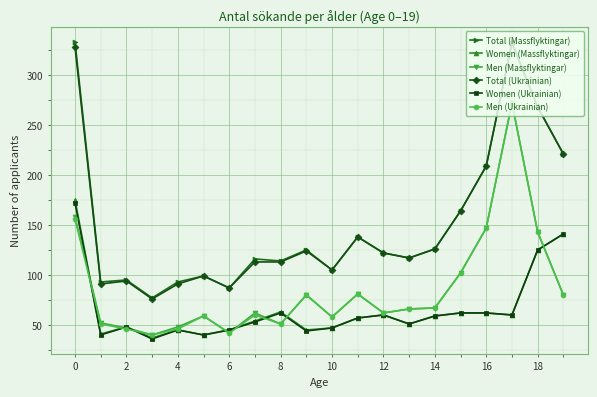

True or false: Total (Ukrainian) has more than 1 points higher than both neighbors.

True